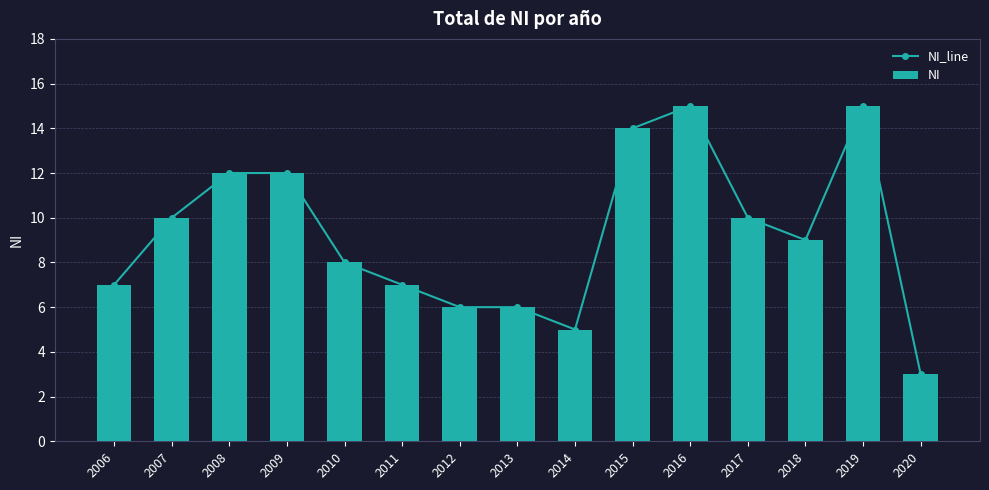

Between 2010 and 2011, which is larger?

2010